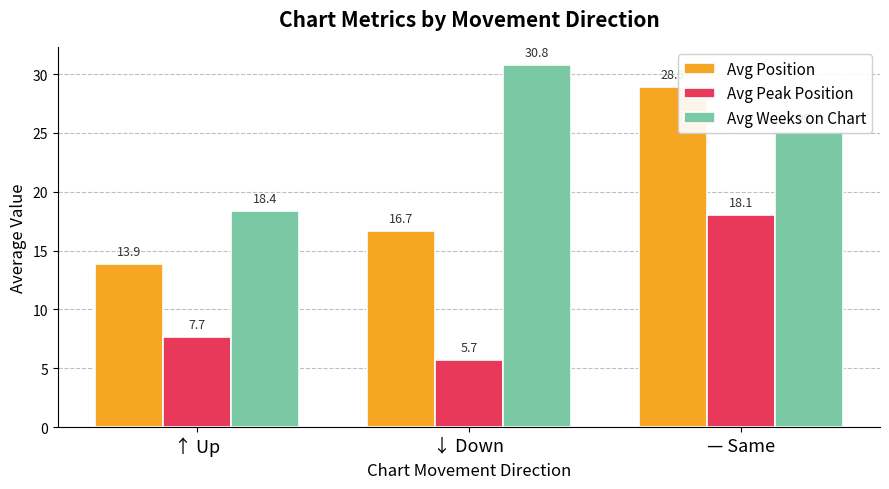

At which label is Avg Weeks on Chart closest to 24?

— Same